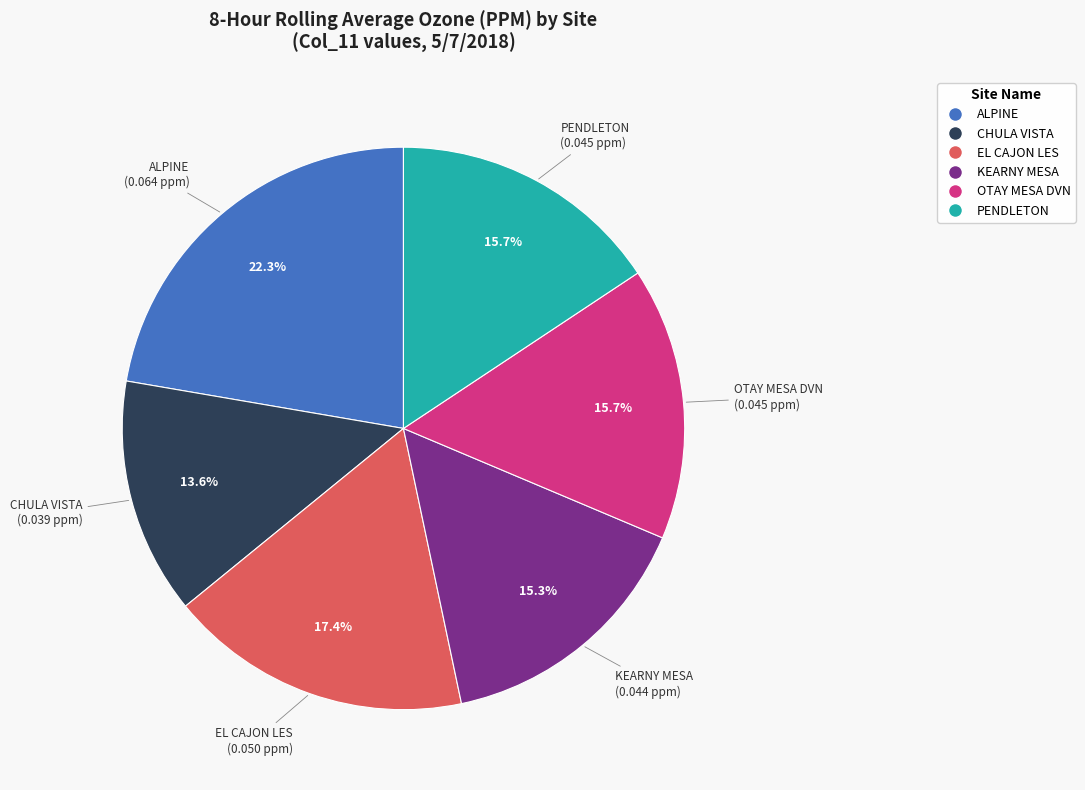

True or false: ALPINE accounts for 22% of the total.

True